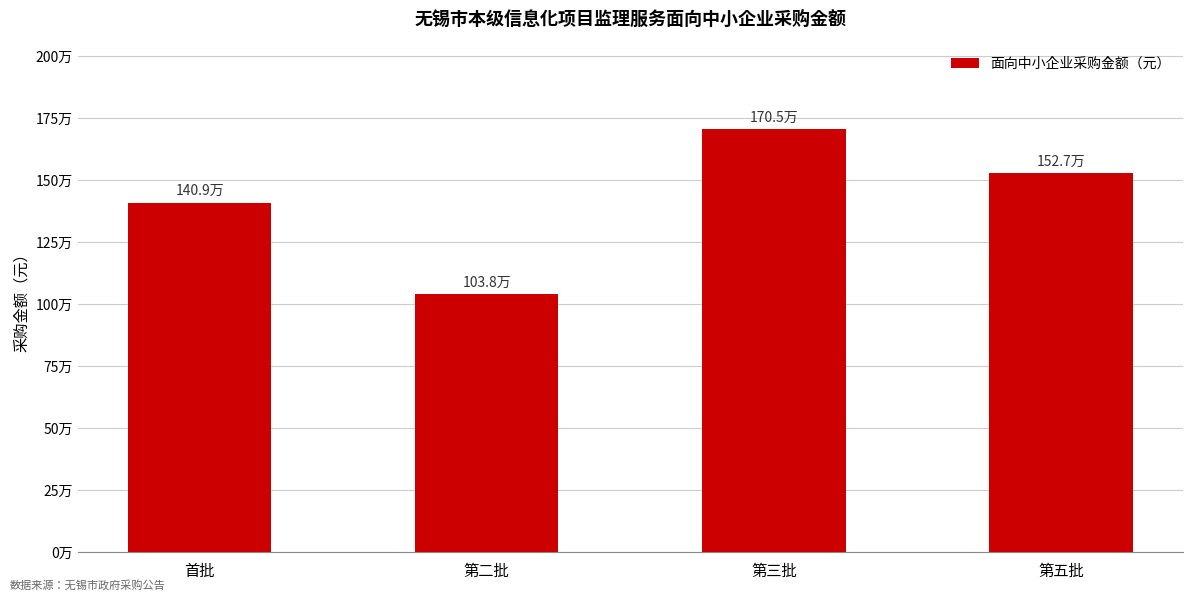

Are the bars grouped side by side (vs. stacked)?

No